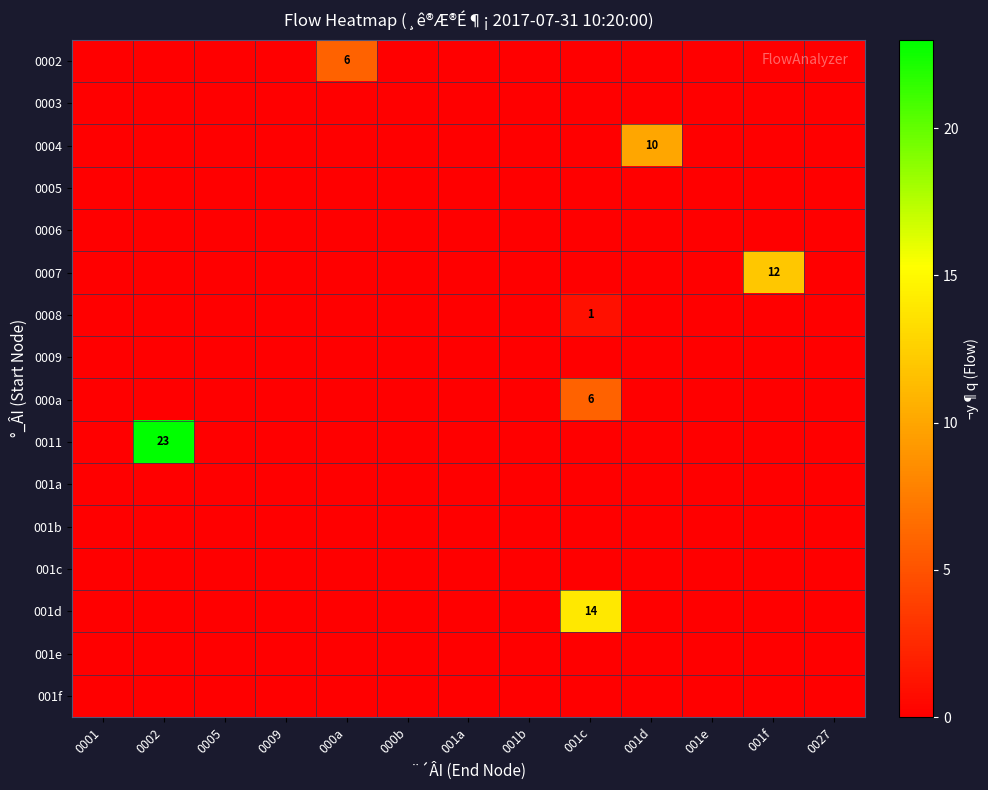

True or false: 001d has a value of 14 at 001c.

True